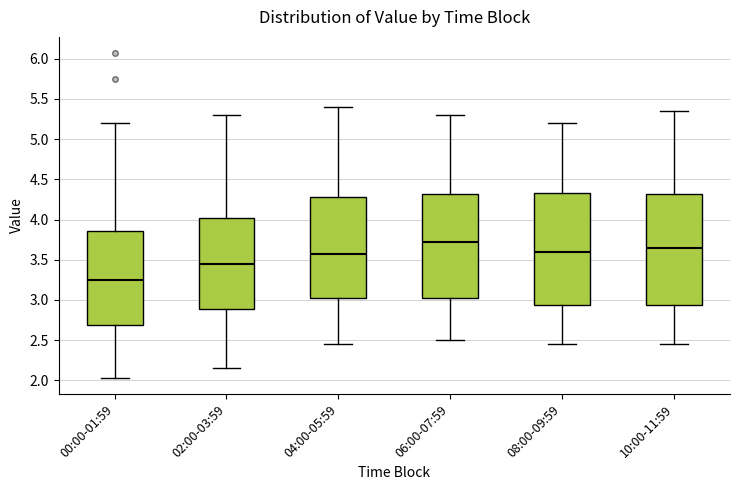

Where does the median line of the box for 00:00-01:59 sit on the y-axis? The values are not printed on the chart, so give them approximately, as read against the axis.

3.25